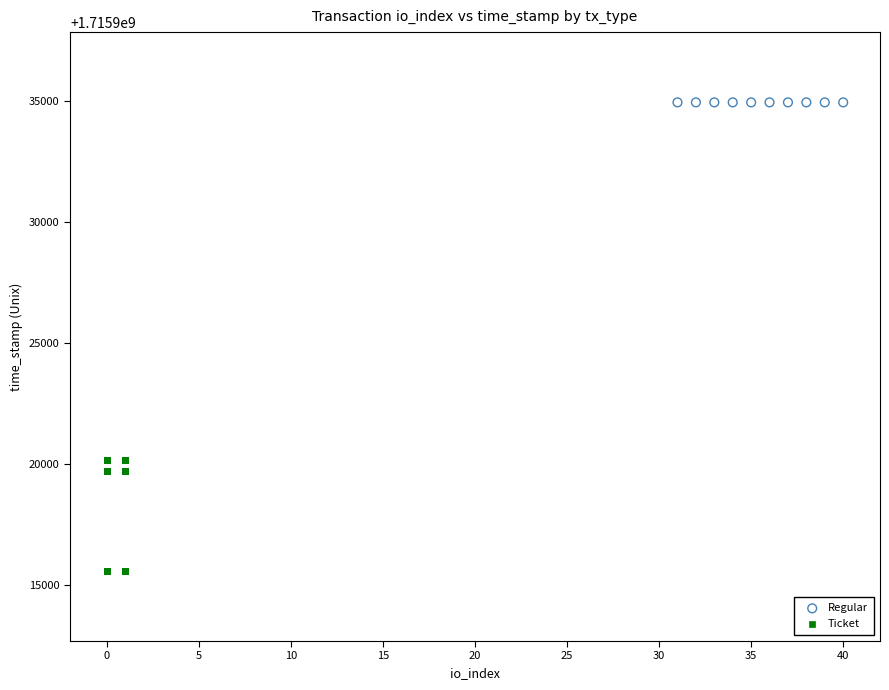

Which series contains the lowest Y value?

Ticket